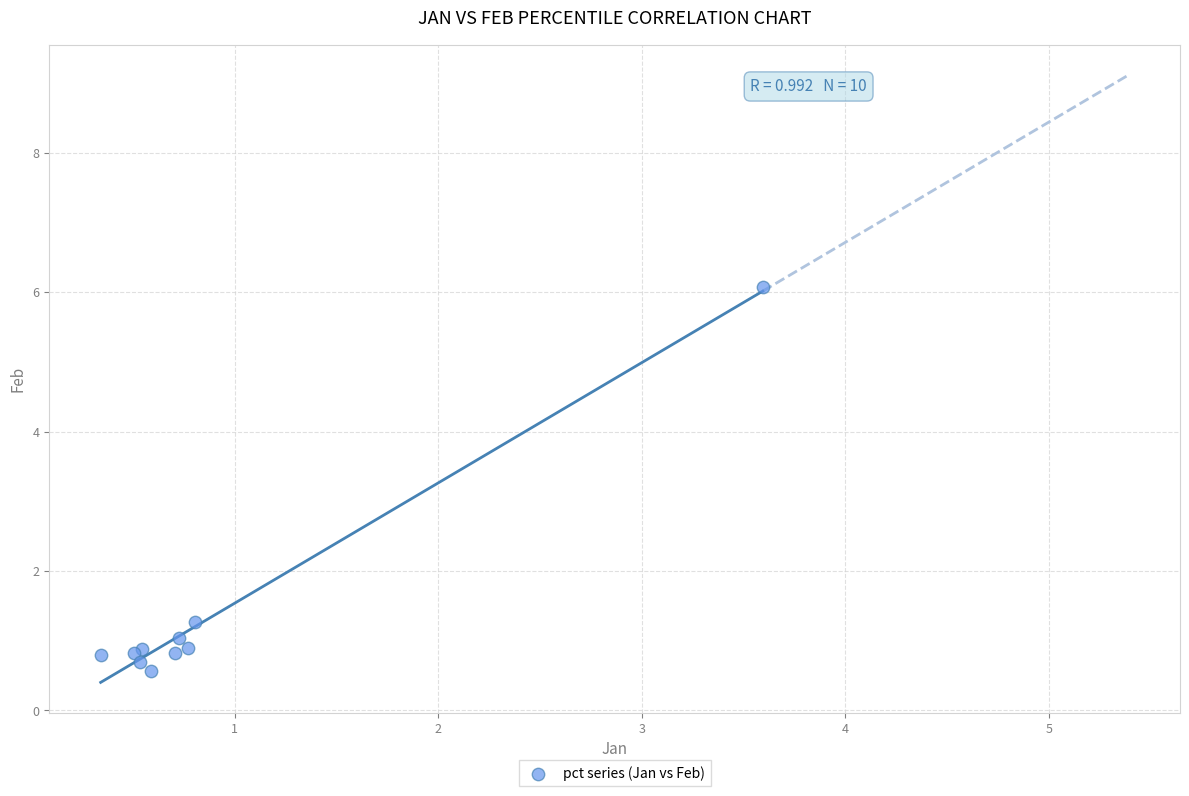

What Y value in the scatter plot is closest to 3?

1.3